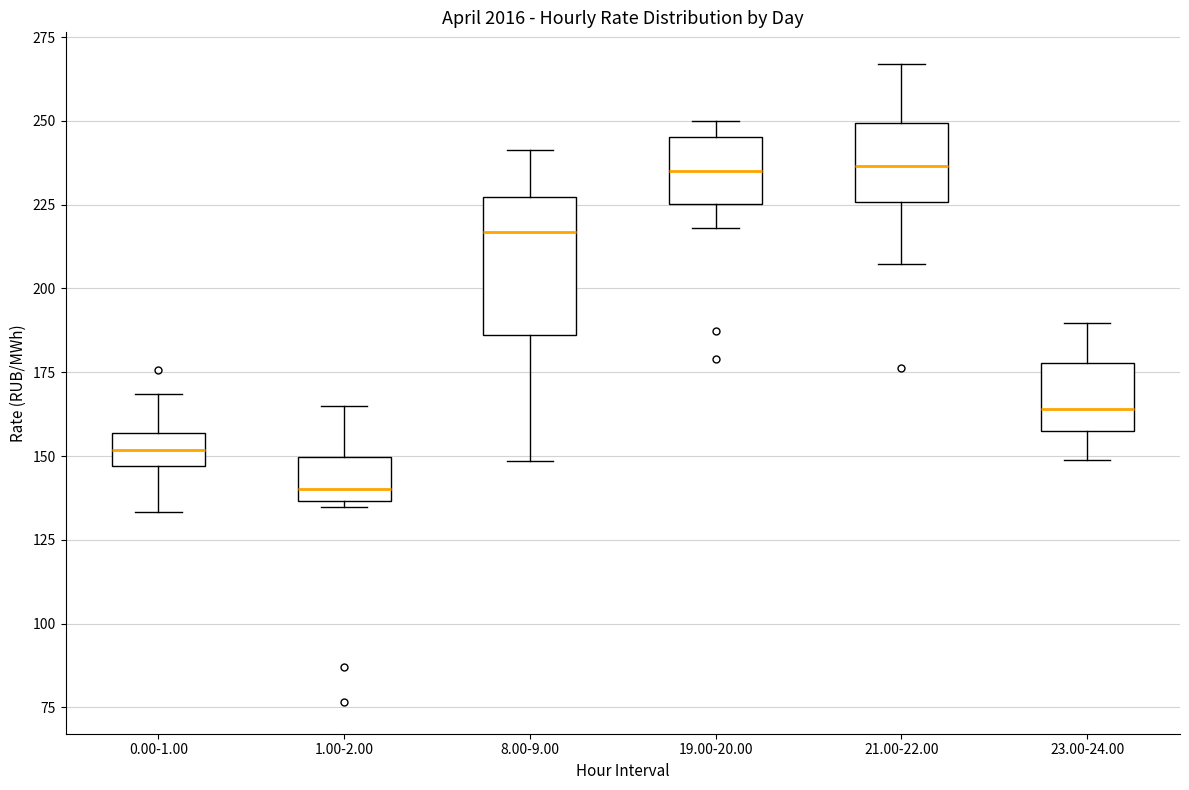

Where does the median line of the box for 0.00-1.00 sit on the y-axis? The values are not printed on the chart, so give them approximately, as read against the axis.

150